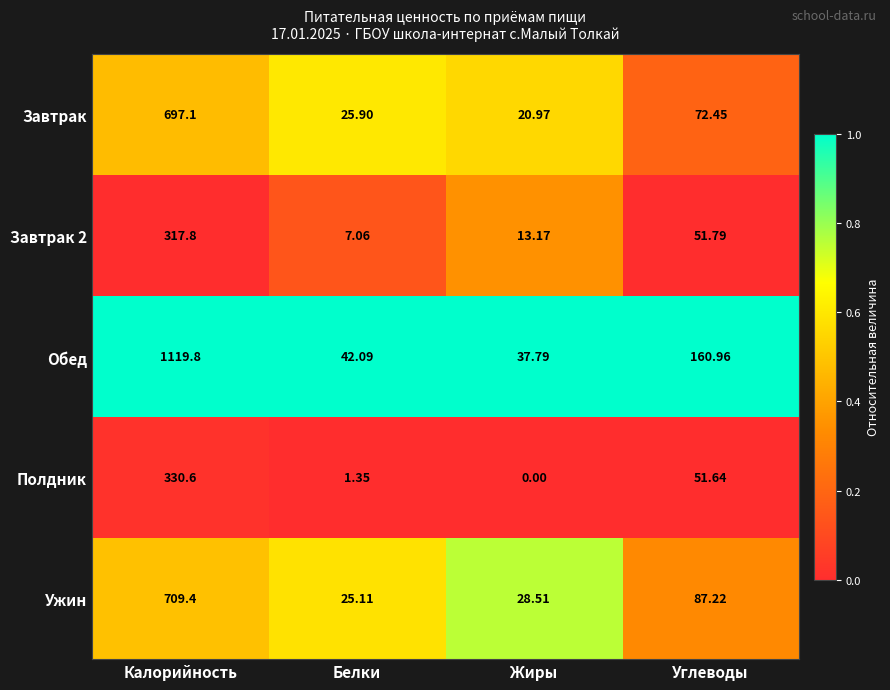

Which series has the largest total across all categories?

Обед